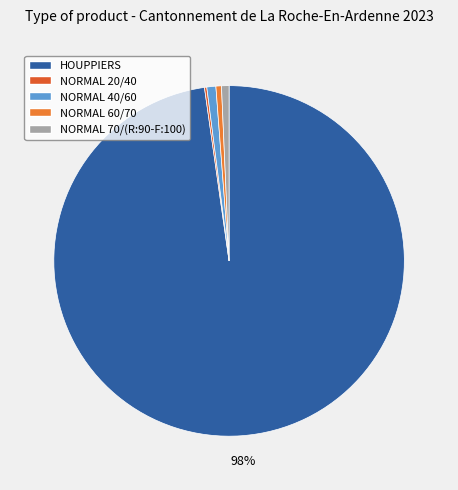

What percentage is the NORMAL 60/70 slice, to the nearest percent?

1%